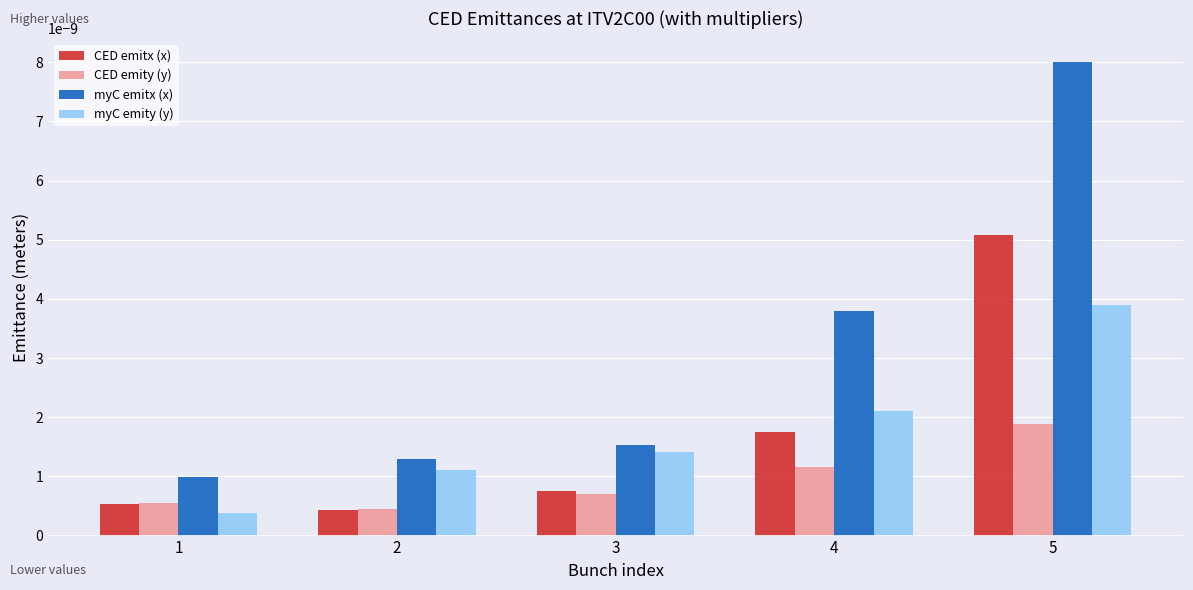

How many bars are there in each group?

4